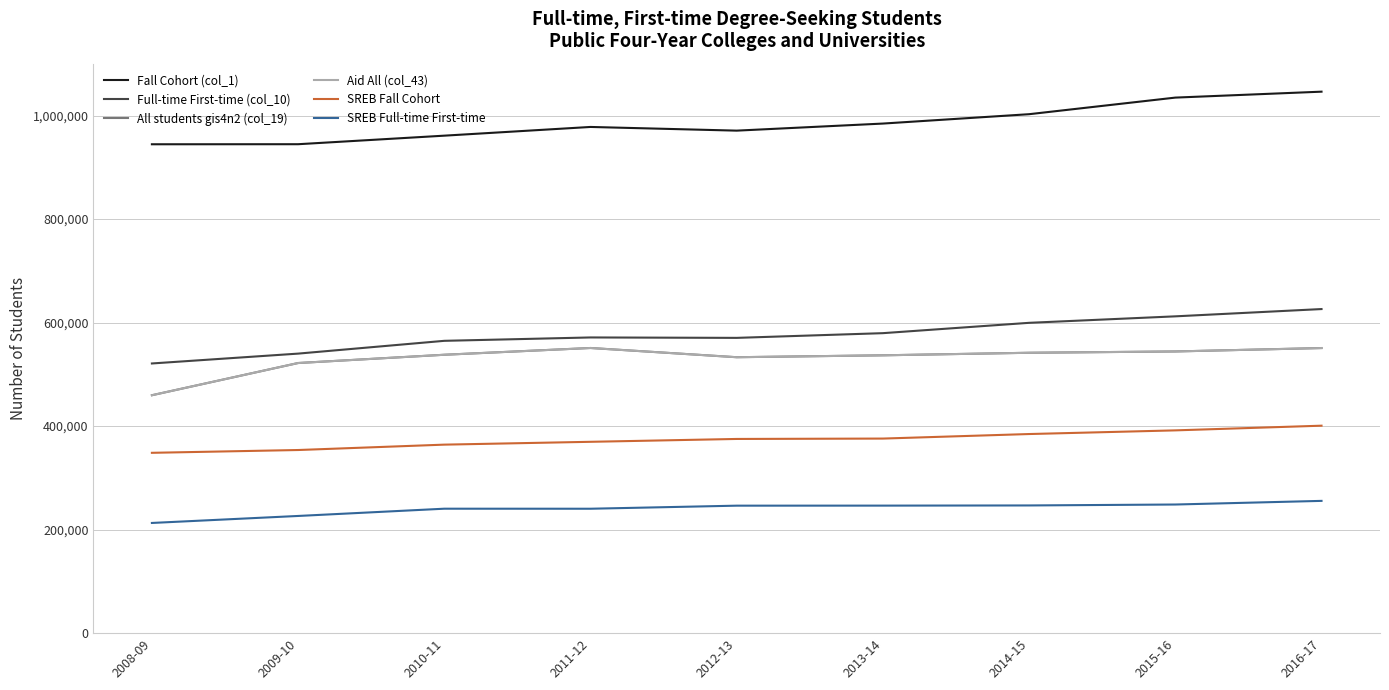

Is this an area chart (filled region under the line)?

No